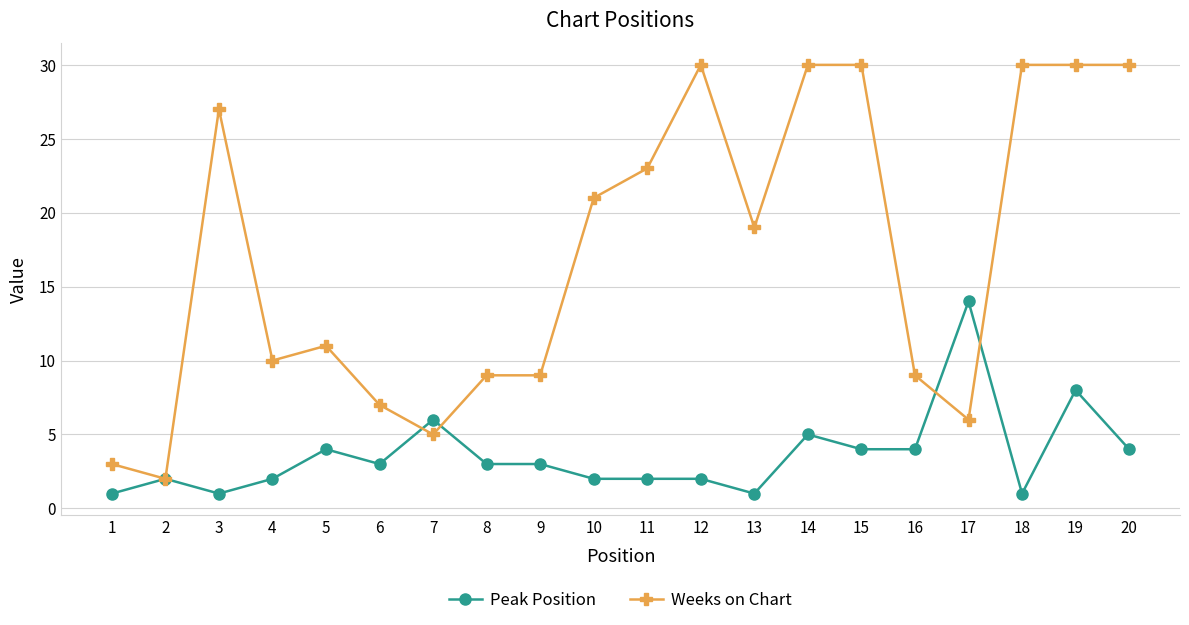

At which label does Weeks on Chart first exceed 19?

3